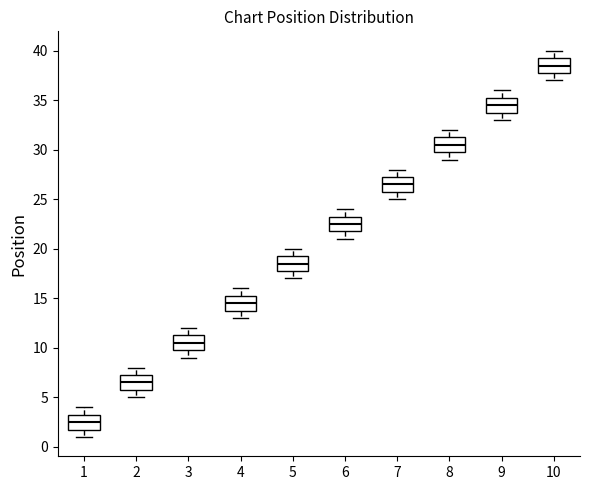

Reading left to right, transcribe this box plot: for each box, give where its median line is, the range the box spans, and where its two whiskers end, as read against the y-axis. The values are not printed on the chart, so give them approximately, as read against the axis.

1: median 2.5, box 2.0 to 3.5, whiskers 1.0 to 4.0
2: median 6.5, box 6.0 to 7.5, whiskers 5.0 to 8.0
3: median 10.5, box 10.0 to 11.5, whiskers 9.0 to 12.0
4: median 14.5, box 14.0 to 15.5, whiskers 13.0 to 16.0
5: median 18.5, box 18.0 to 19.5, whiskers 17.0 to 20.0
6: median 22.5, box 22.0 to 23.5, whiskers 21.0 to 24.0
7: median 26.5, box 26.0 to 27.5, whiskers 25.0 to 28.0
8: median 30.5, box 30.0 to 31.5, whiskers 29.0 to 32.0
9: median 34.5, box 34.0 to 35.5, whiskers 33.0 to 36.0
10: median 38.5, box 38.0 to 39.5, whiskers 37.0 to 40.0